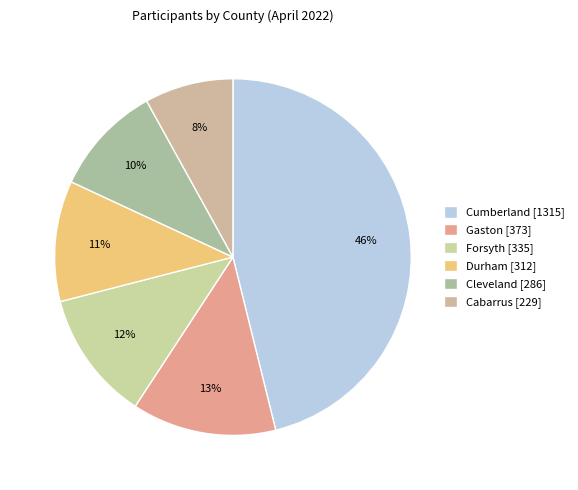

Is there a majority slice in this chart?

No